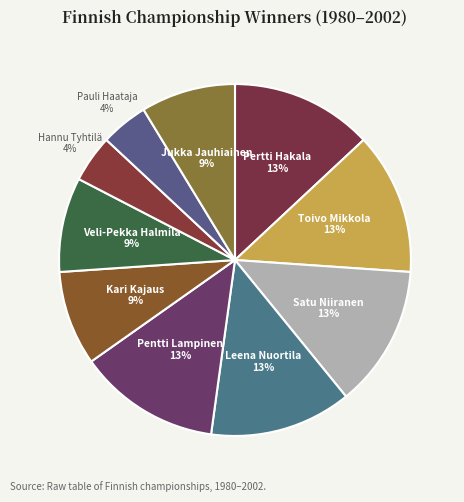

How many segments does this pie chart have?

10